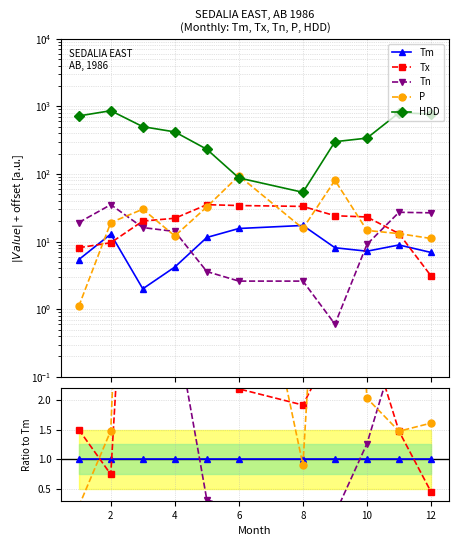

Between 10 and 4, which is larger?

10